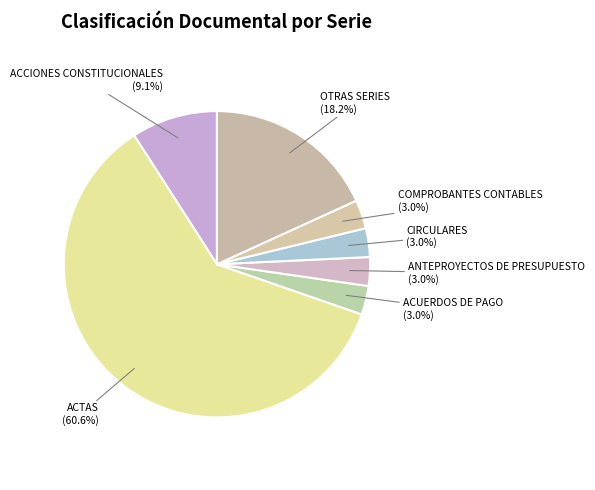

How many segments does this pie chart have?

7